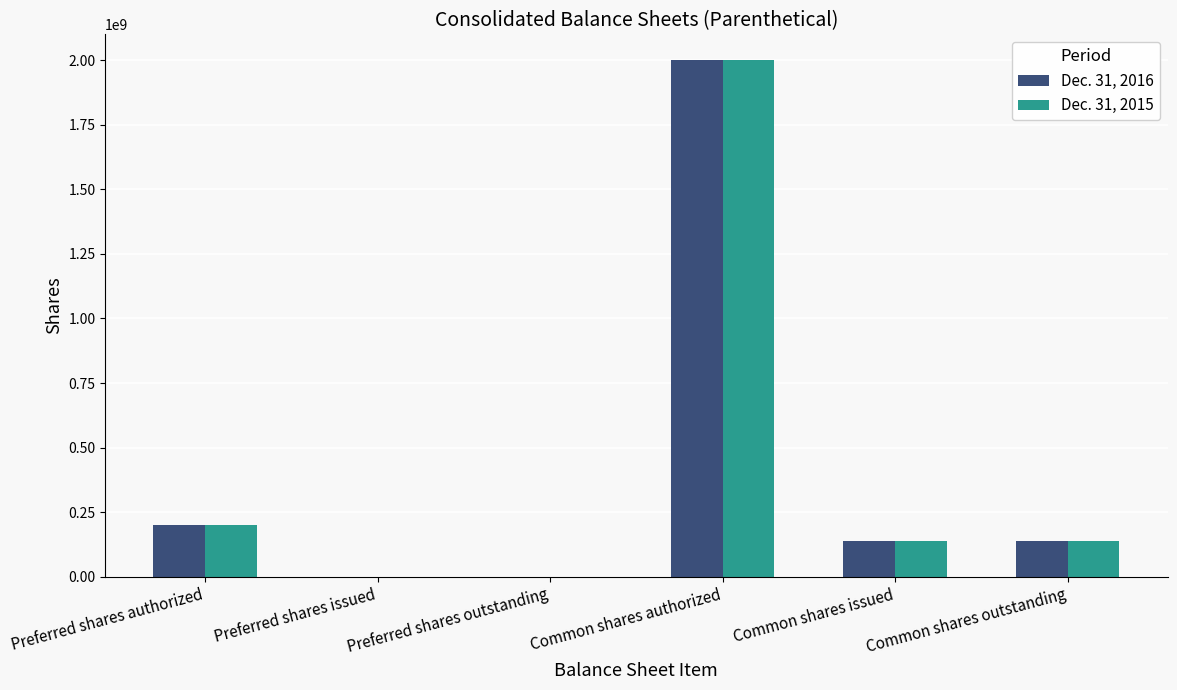

What is the sum of all Dec. 31, 2015 values?

2476000000